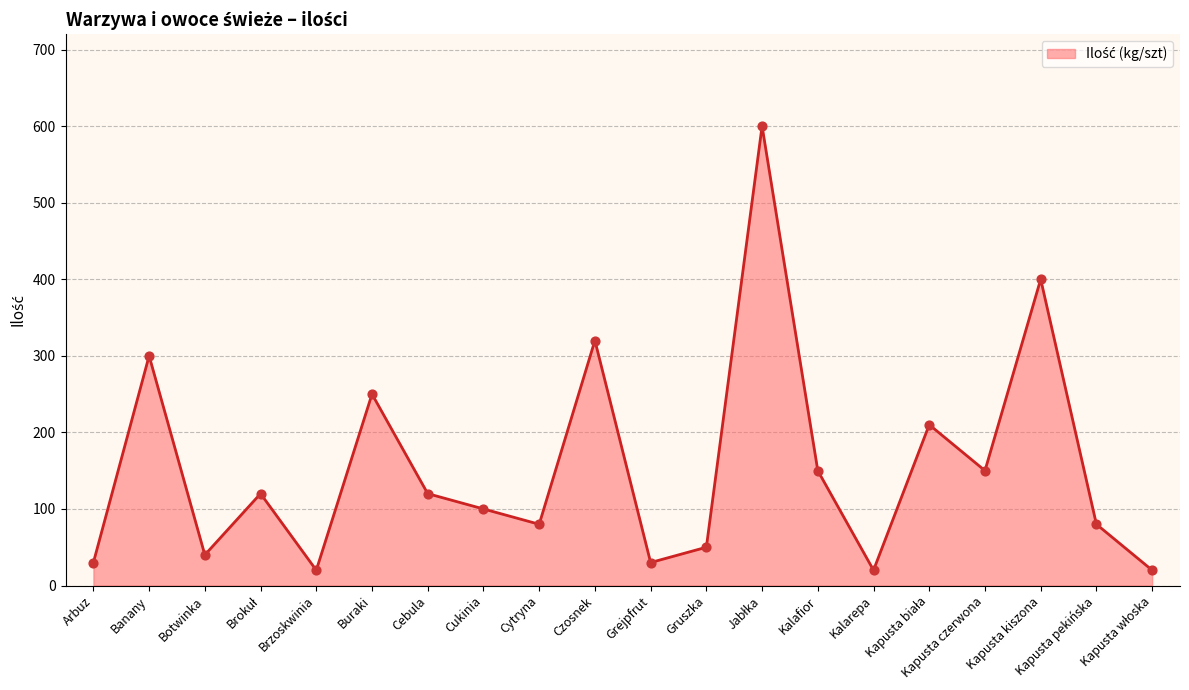

Approximately how many times larger is the value at Gruszka compared to Buraki?

0.2